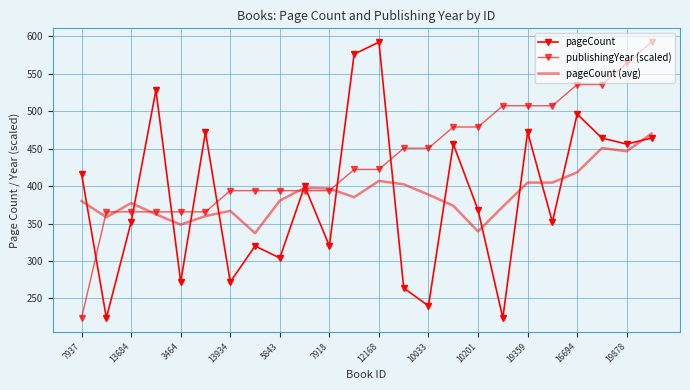

At which category does the chart reach its minimum across all series?

13684